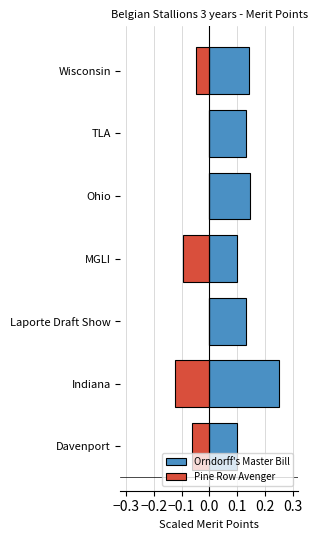

How many series are shown in this chart?

2